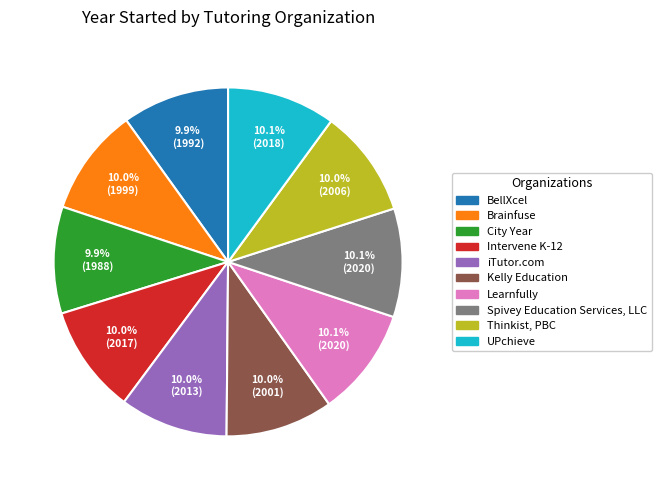

What percentage is the UPchieve slice, to the nearest percent?

10%